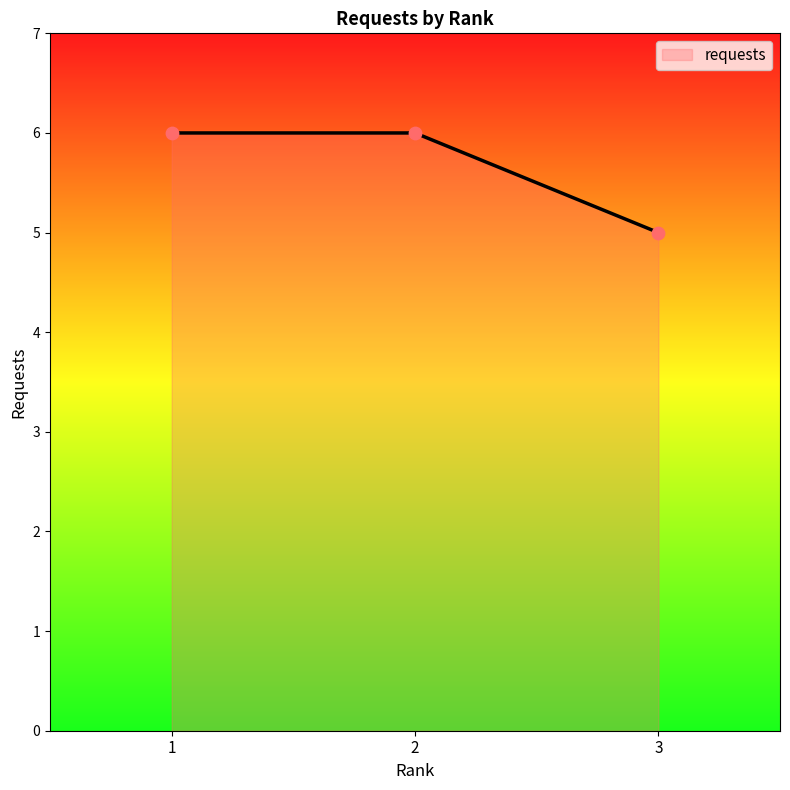

What is the change in value from 2 to 3?

-1